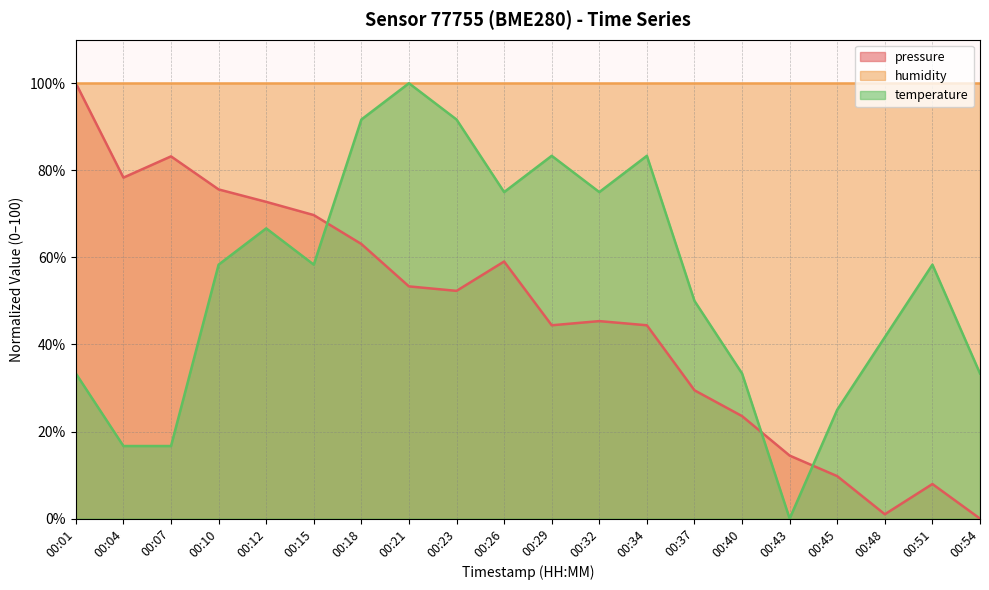

What is the difference between the maximum and minimum values in the temperature series?

100.0